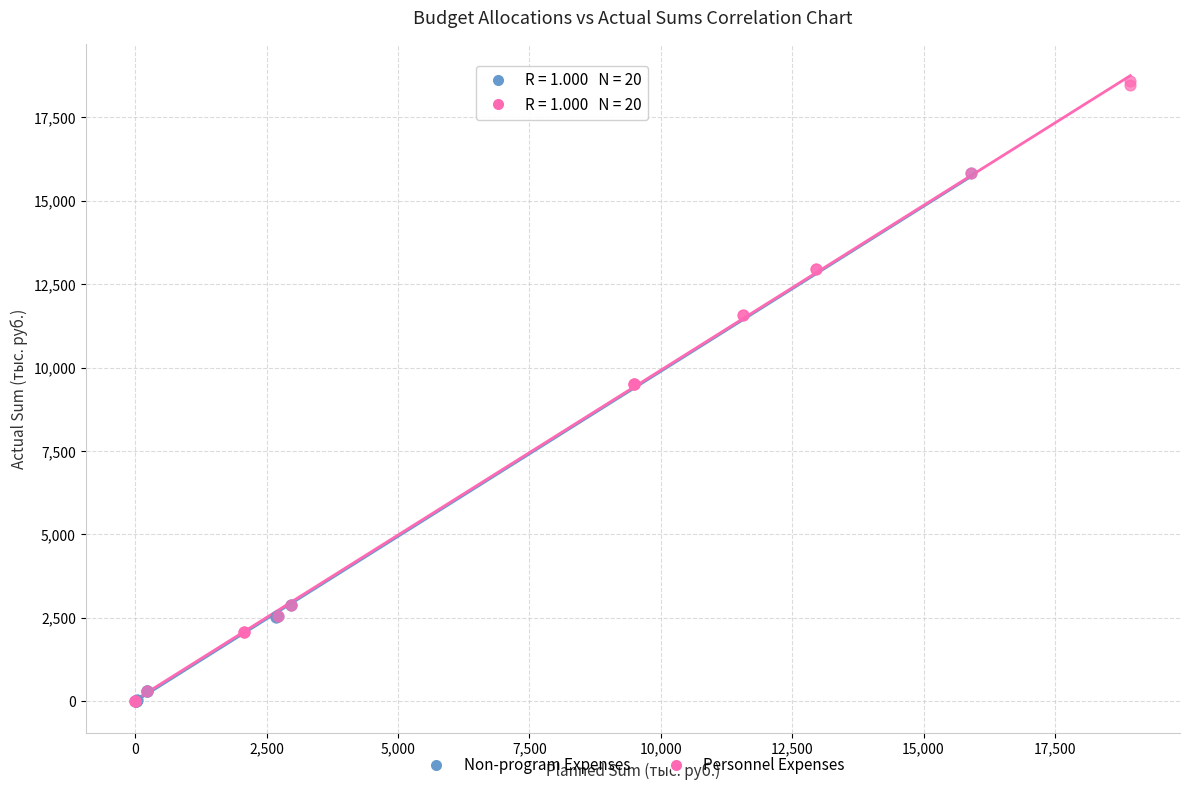

Which series has the largest Y range (max minus min)?

Personnel Expenses